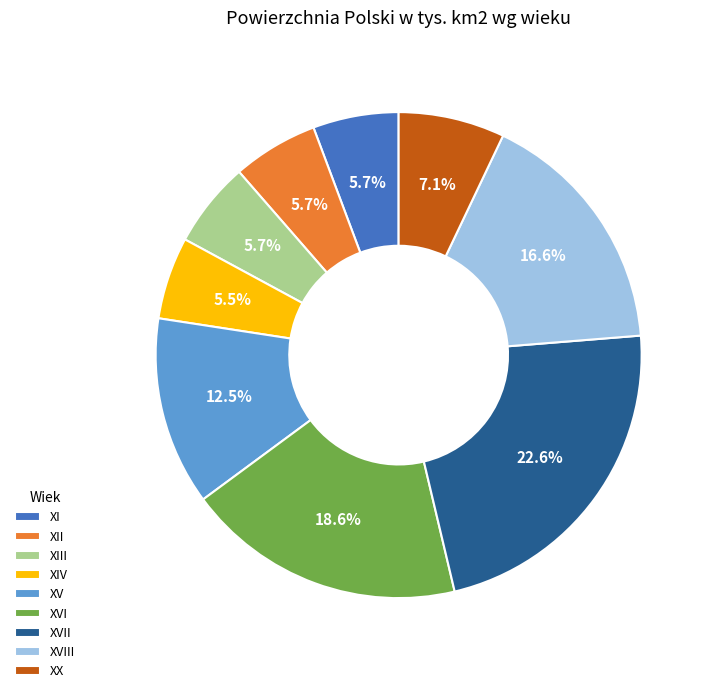

How many slices are in this pie chart?

9